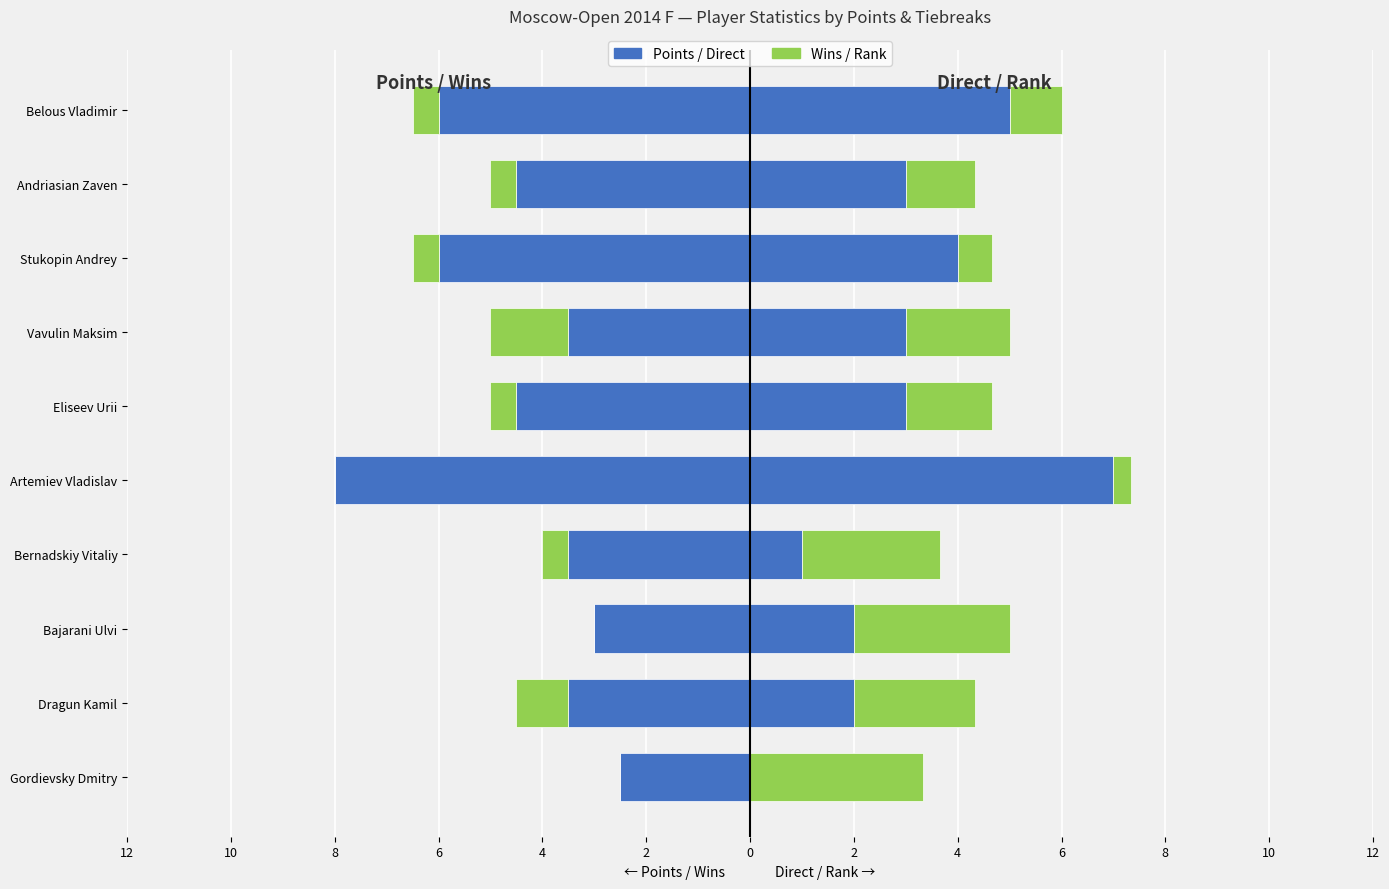

True or false: Points has a value of -6.0 at Stukopin Andrey.

True